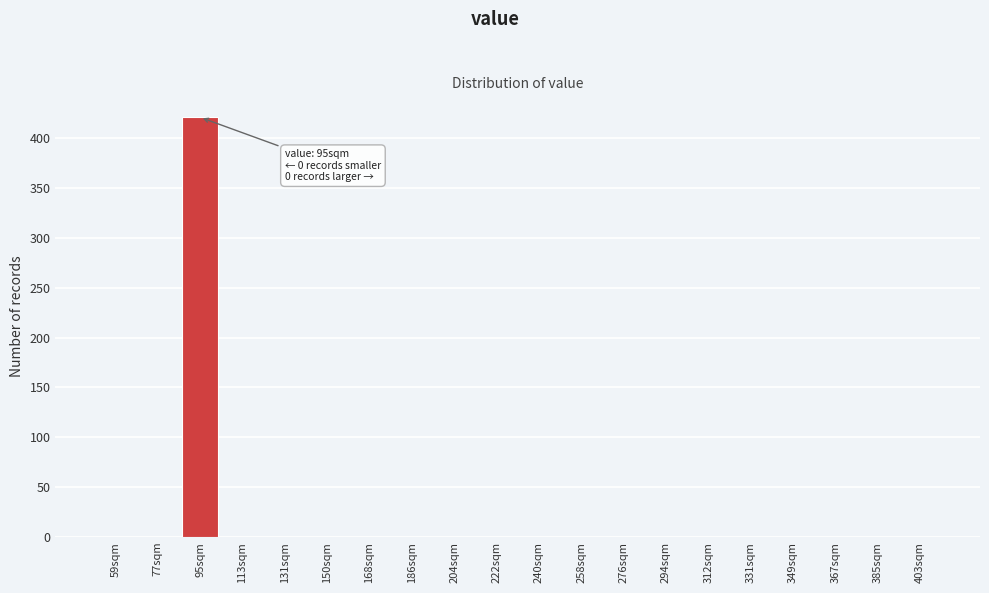

Reading left to right, what are all the values shown in this chart?

59sqm=0	77sqm=0	95sqm=421	113sqm=0	131sqm=0	150sqm=0	168sqm=0	186sqm=0	204sqm=0	222sqm=0	240sqm=0	258sqm=0	276sqm=0	294sqm=0	312sqm=0	331sqm=0	349sqm=0	367sqm=0	385sqm=0	403sqm=0